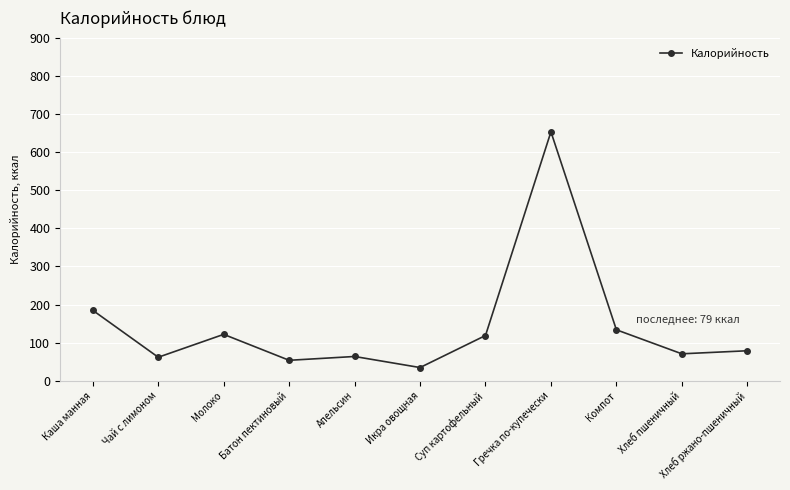

What is the average value?

143